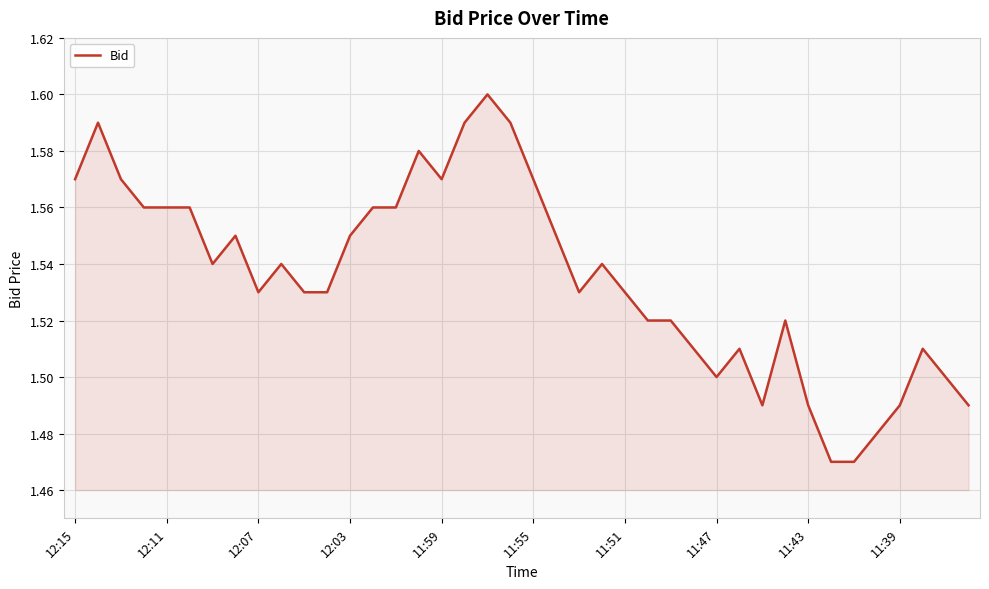

What is the difference between the second highest and second lowest values?

0.1